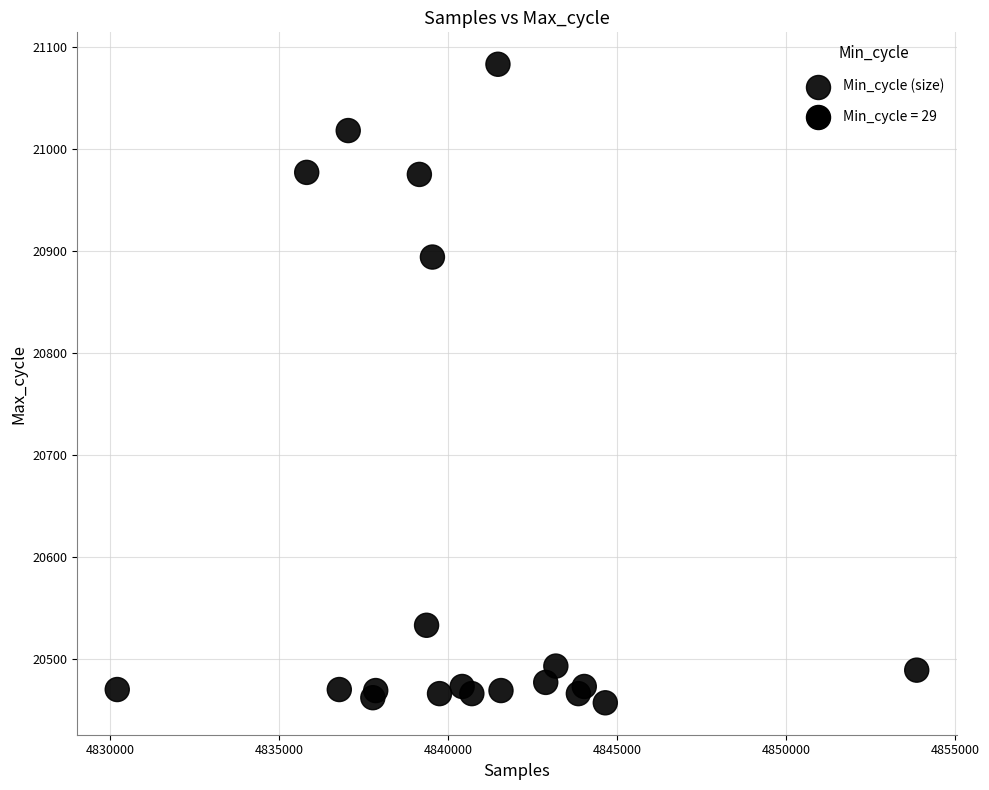

What Y value in the scatter plot is closest to 20770?

20894